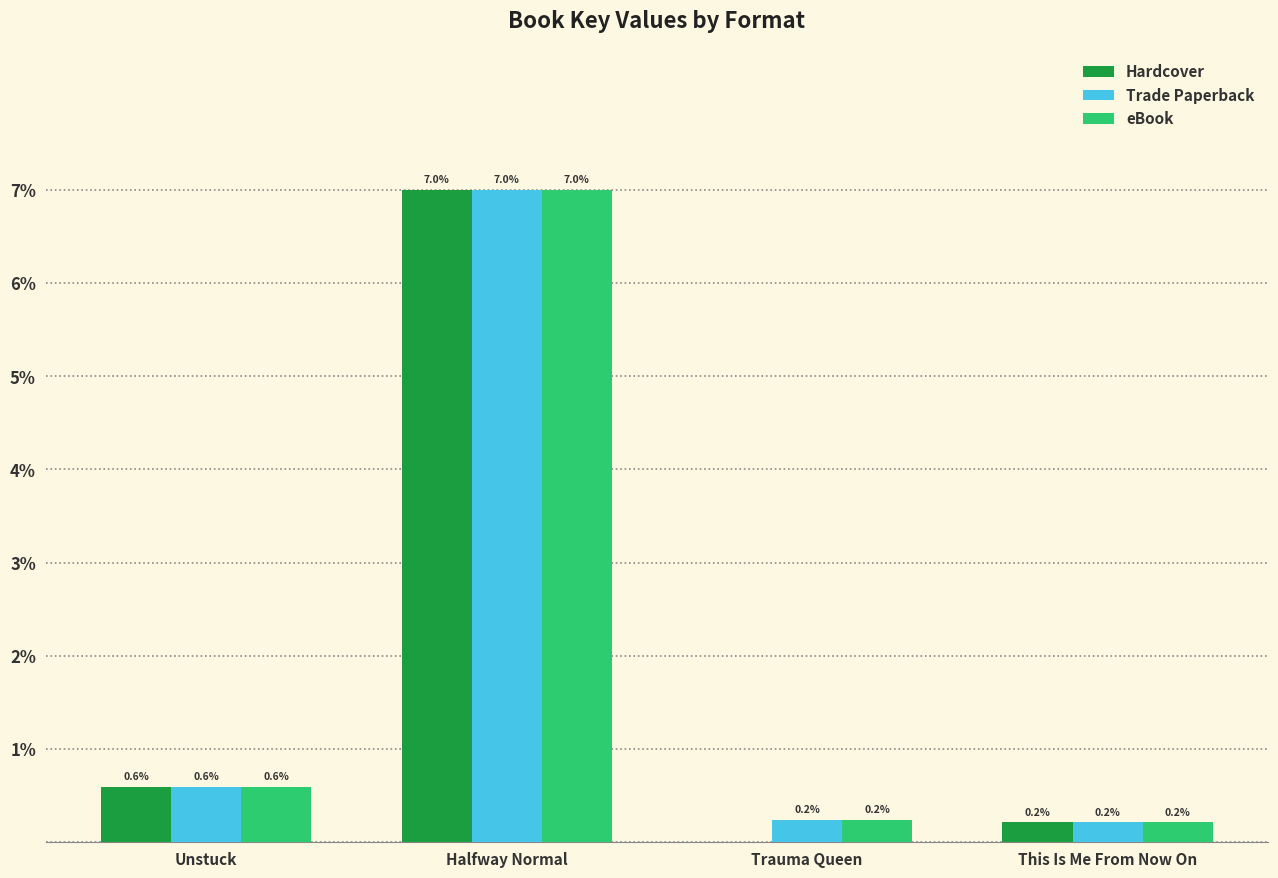

At which category is the sum across all series the highest?

Halfway Normal